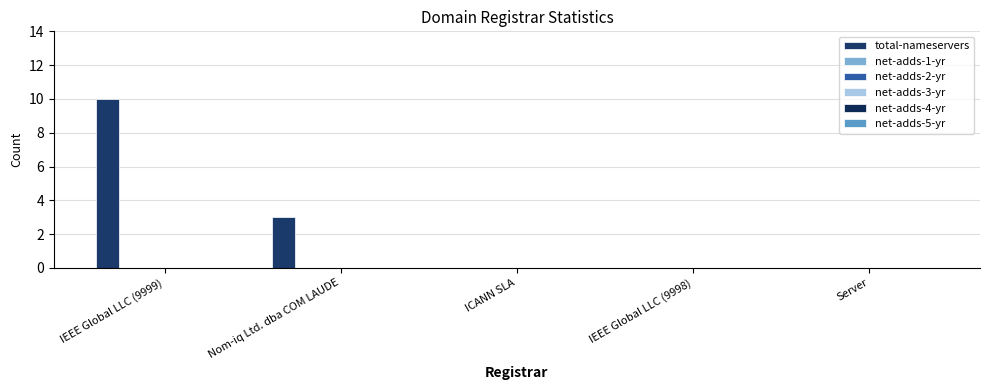

How many series are shown in this chart?

1